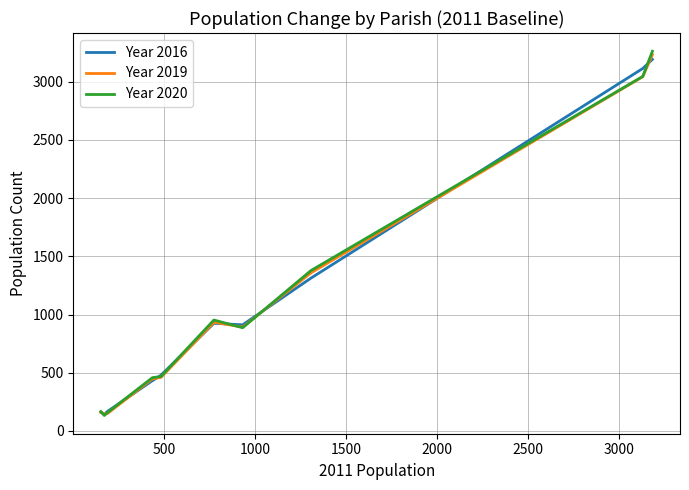

Which series has the largest range (max minus min)?

Year 2020